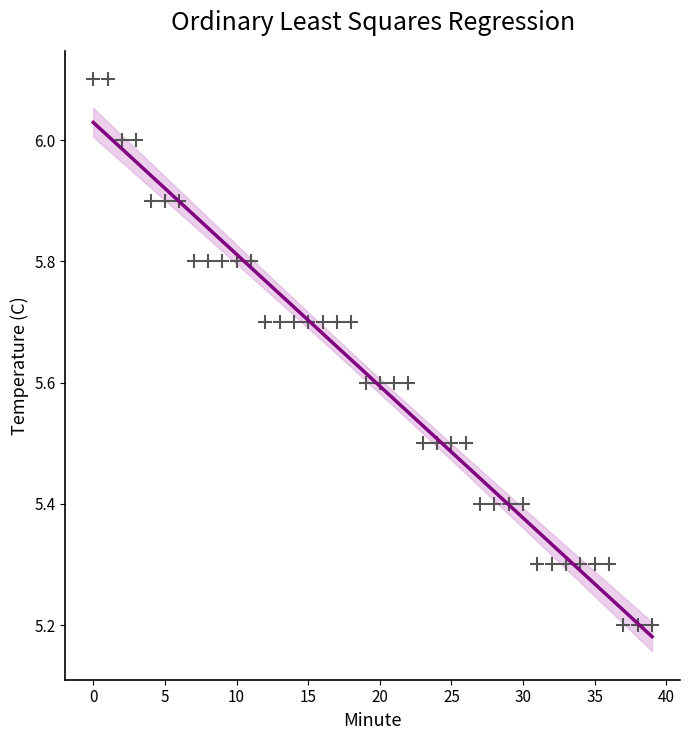

What is the range of Y values (max minus min)?

0.9